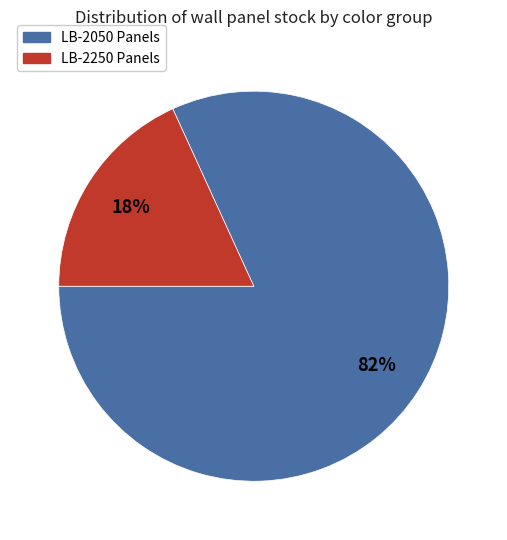

To the nearest percent, what is the average slice percentage?

50%